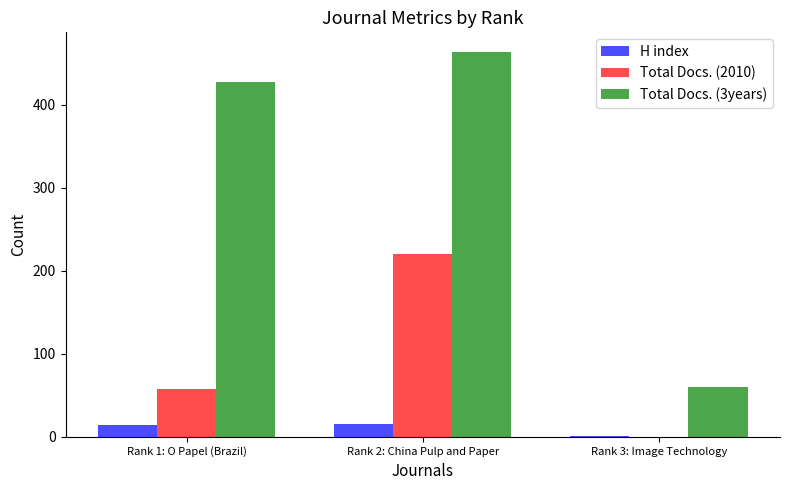

Between Rank 1: O Papel (Brazil) and Rank 2: China Pulp and Paper, which series saw the biggest shift?

Total Docs. (2010)